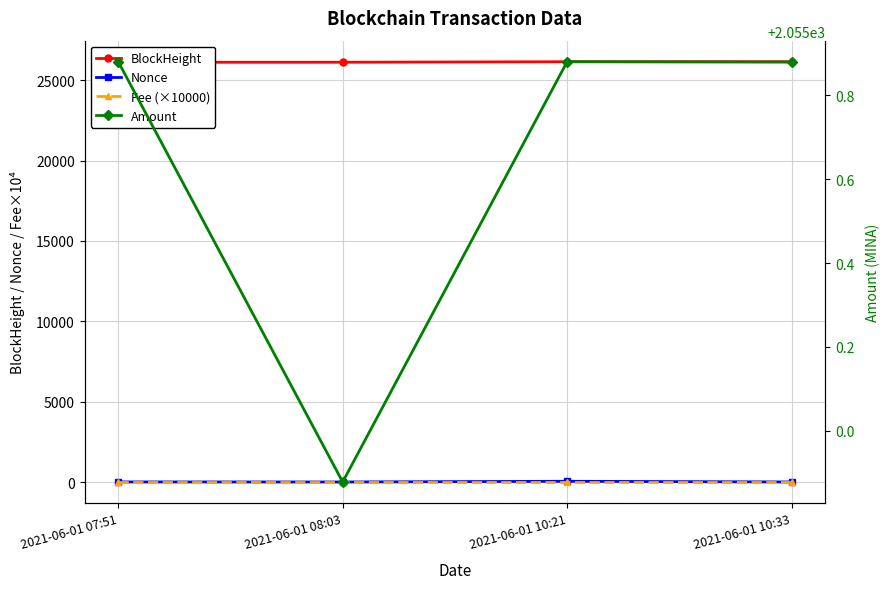

What are all the series names shown in the legend?

BlockHeight, Nonce, Fee (×10000), Amount